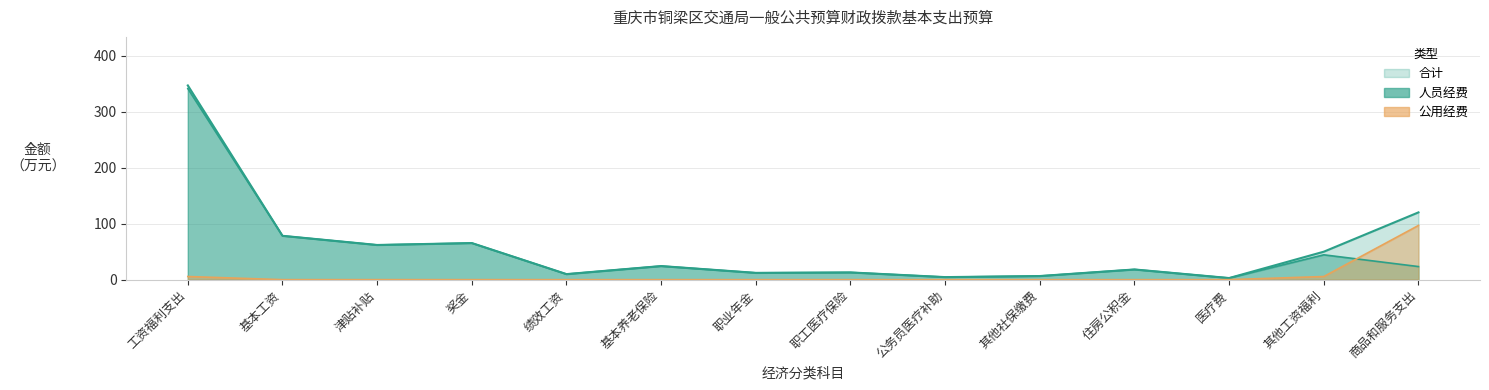

What are all the series names shown in the legend?

合计, 人员经费, 公用经费